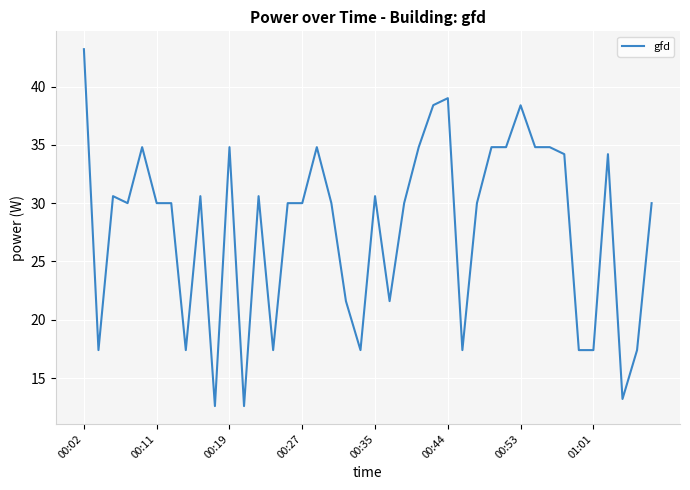

What is the difference between the maximum and minimum values?

30.6